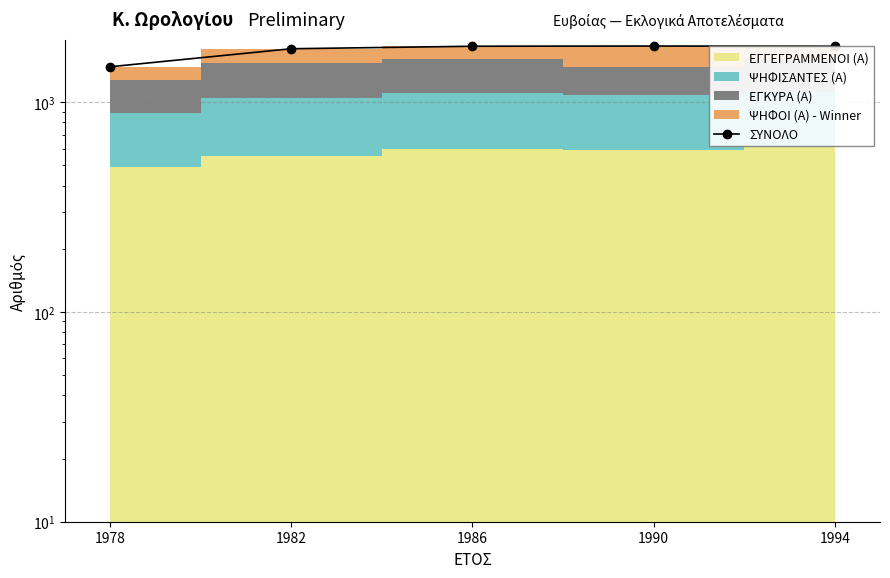

Between 1978 and 1982, which is larger?

1982